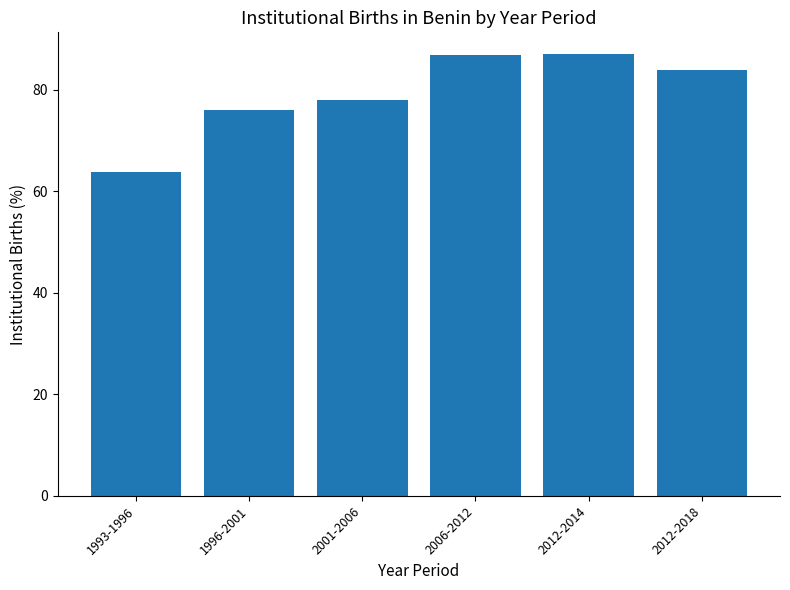

What is the label of the 5th bar from the right?

1996-2001